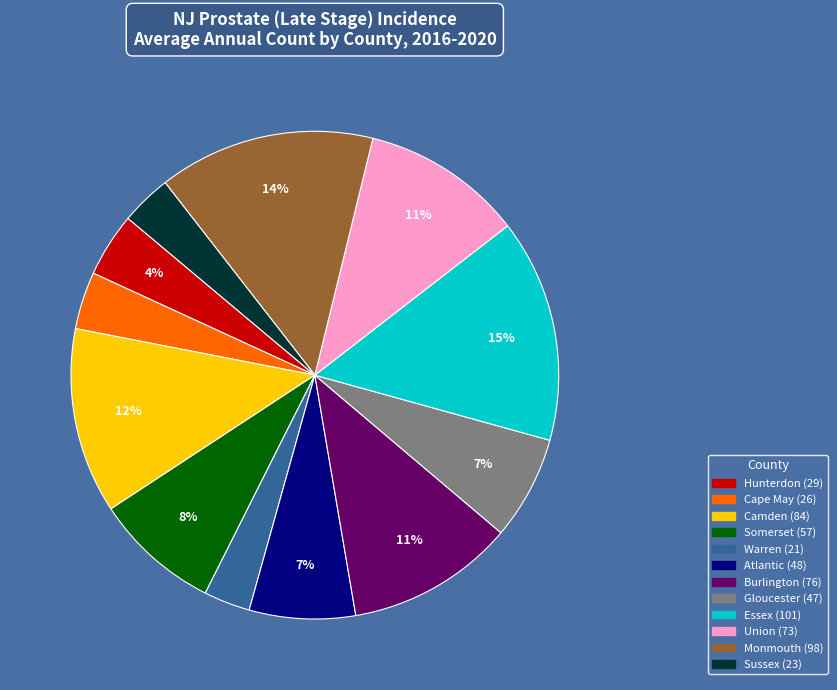

To the nearest percent, what portion does Essex represent?

15%